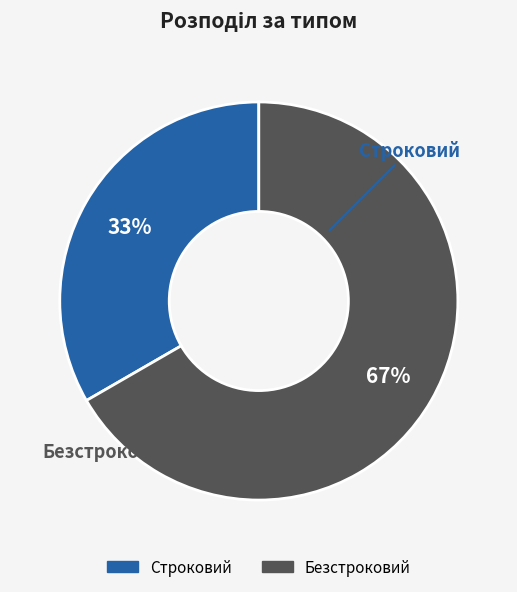

What is the largest slice in the pie chart?

Безстроковий